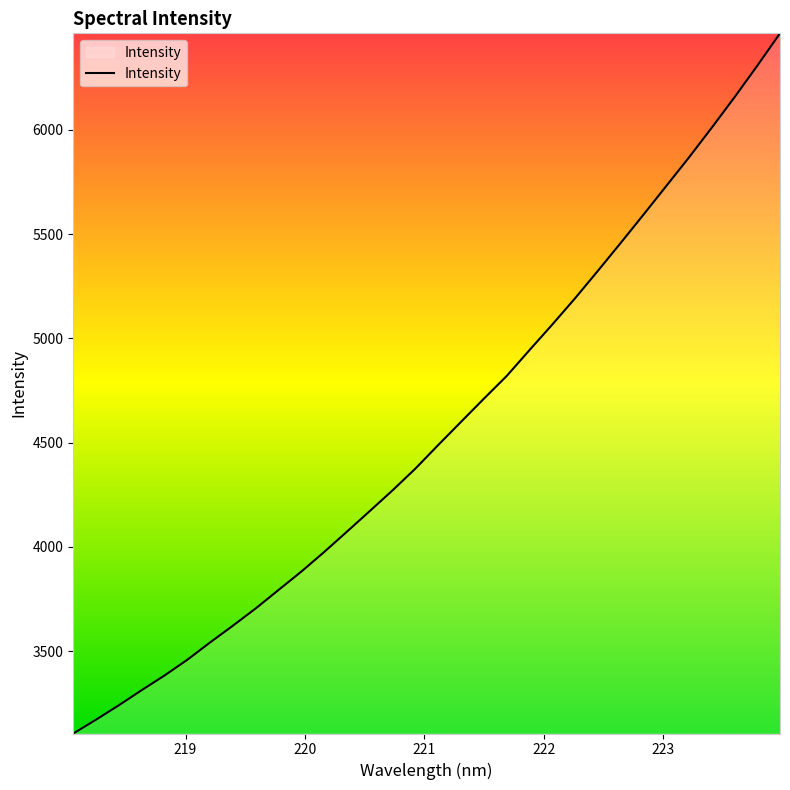

What is the greatest value displayed?

6462.9